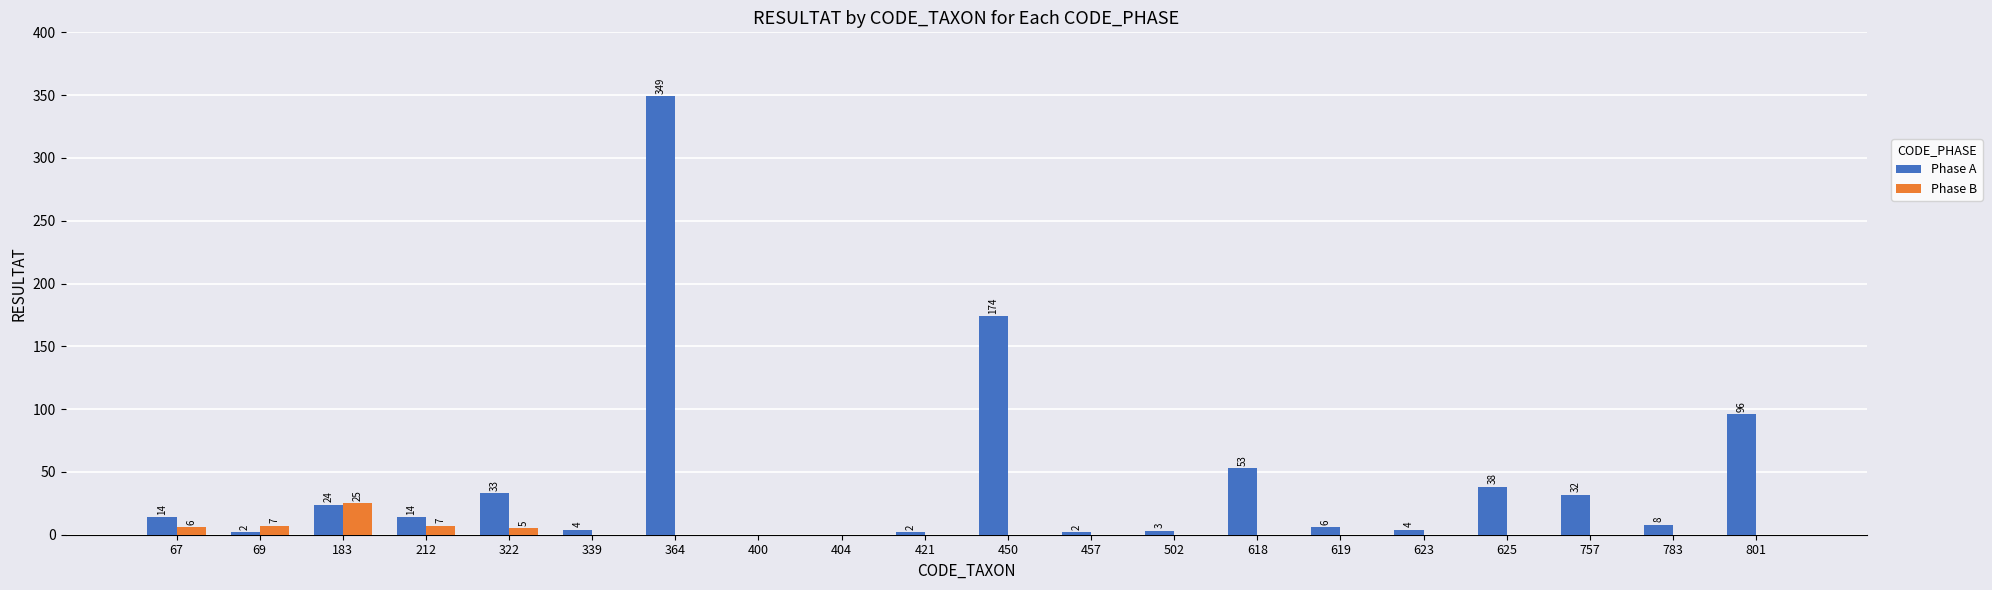

At which category is the sum across all series the highest?

364